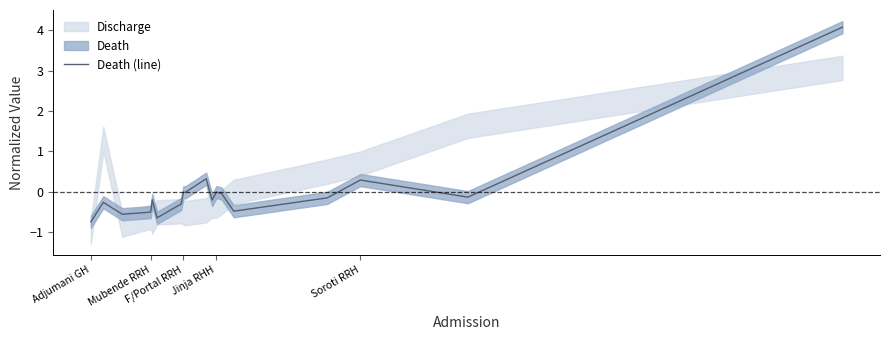

What is the maximum value for Death (line)?

4.1